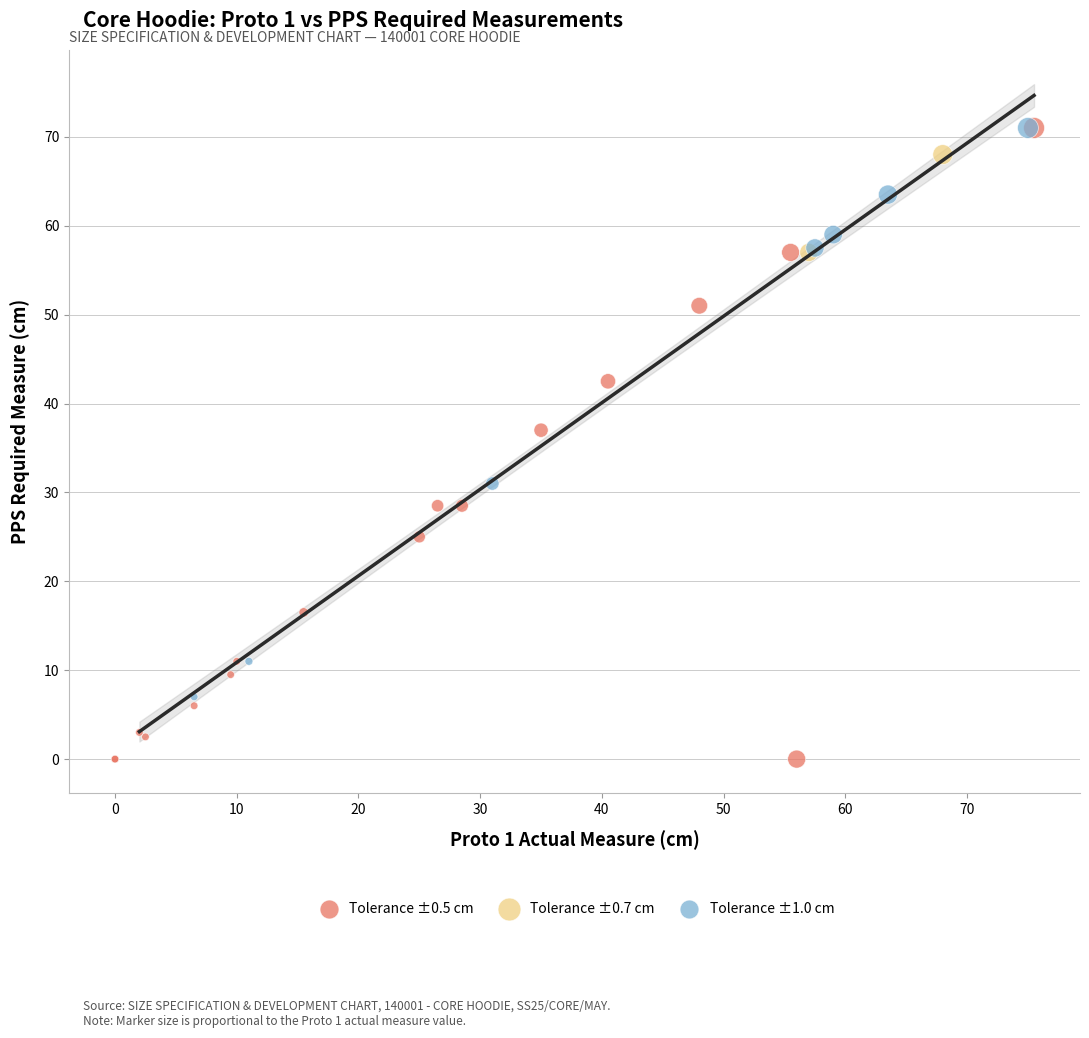

Which series reaches the minimum Y coordinate?

Tolerance ±0.5 cm